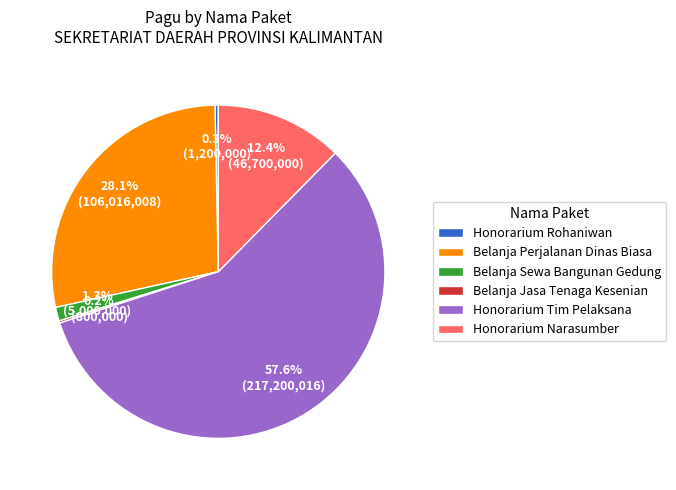

What is the total percentage of Honorarium Tim Pelaksana and Belanja Sewa Bangunan Gedung?

59.0%